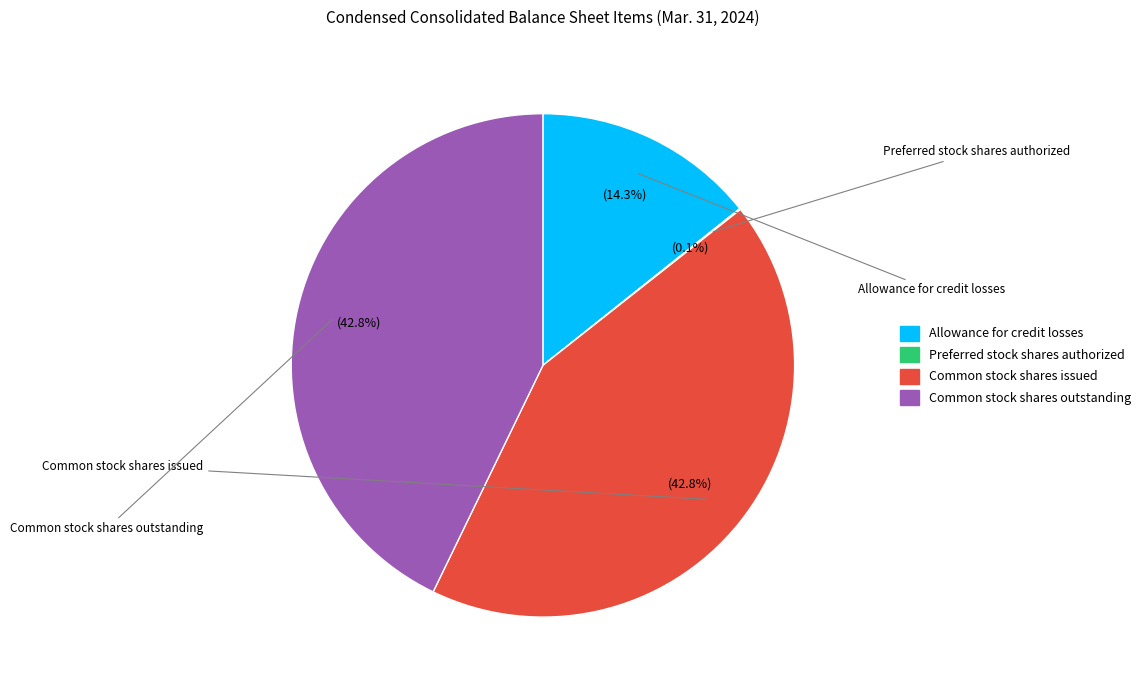

True or false: Allowance for credit losses accounts for 14% of the total.

True